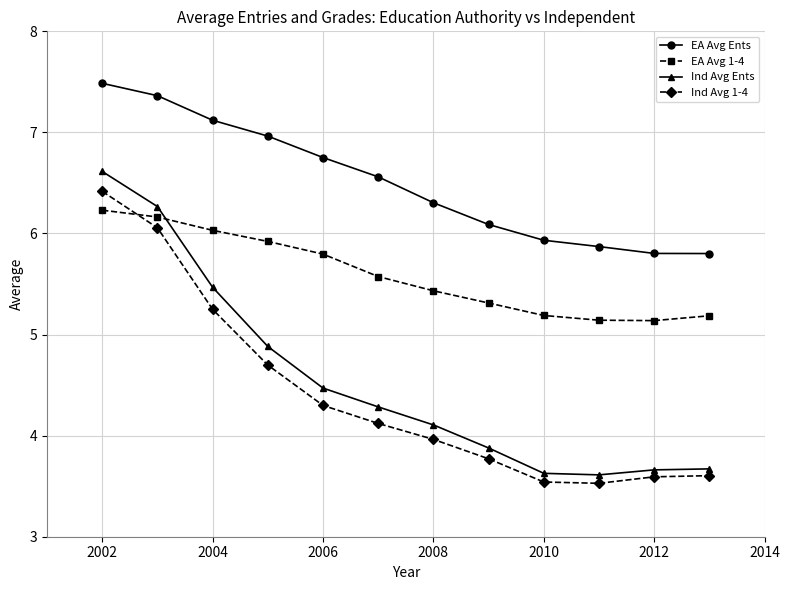

Which series has the largest total across all categories?

EA Avg Ents